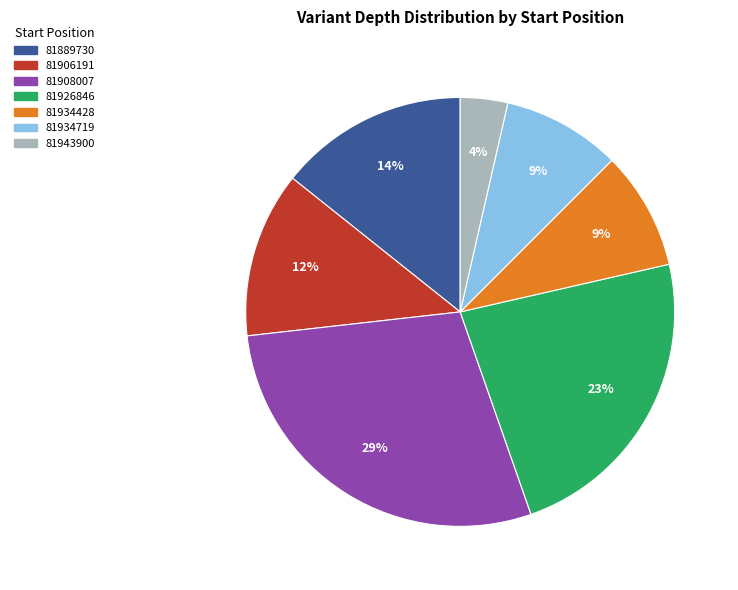

Is the sum of 81943900 and 81889730 greater than half?

No